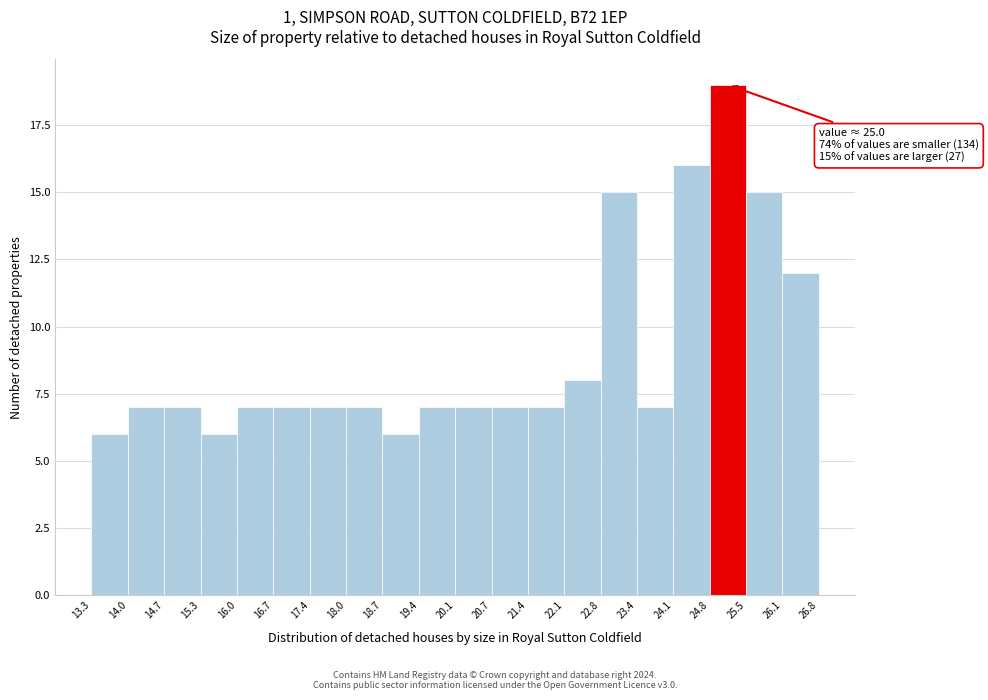

Over which range of the x-axis is the bar tallest?

24.8 to 25.5